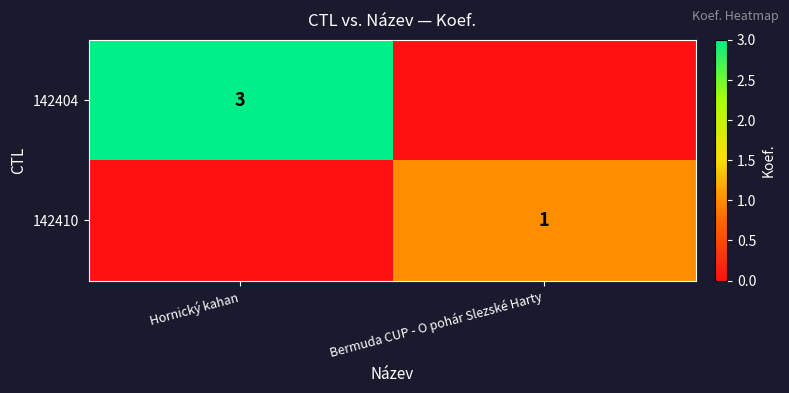

Is it true that 142410 equals 0 at Bermuda CUP - O pohár Slezské Harty?

False